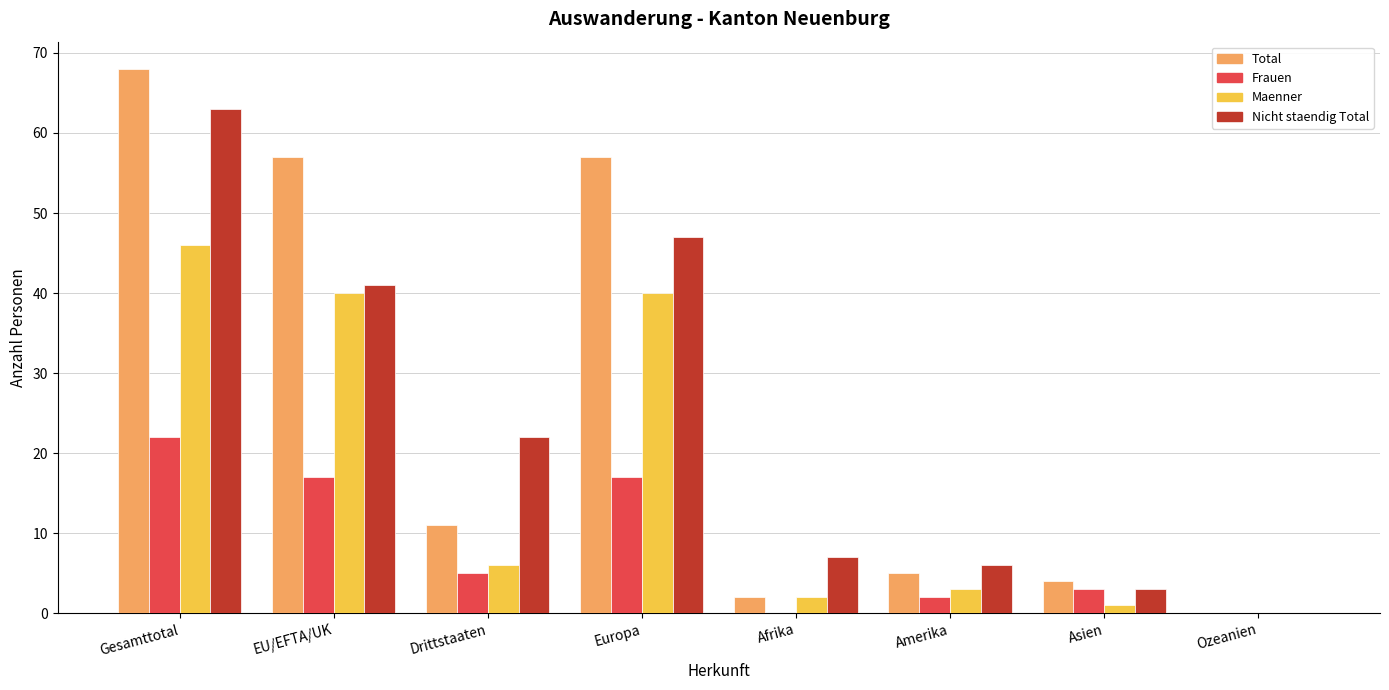

The Total series shows 68 at Gesamttotal. True or false?

True